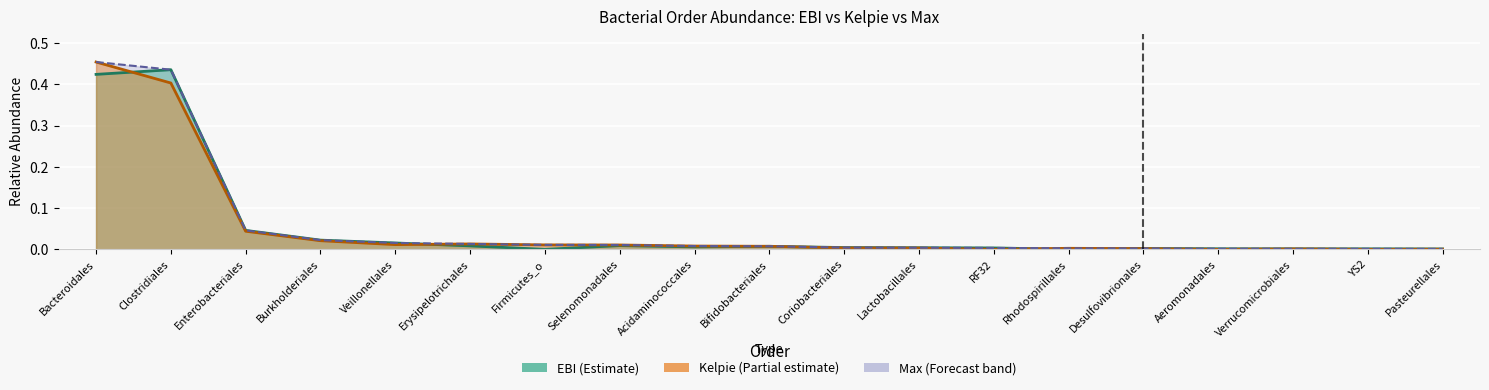

At which category is the sum across all series the highest?

Bacteroidales